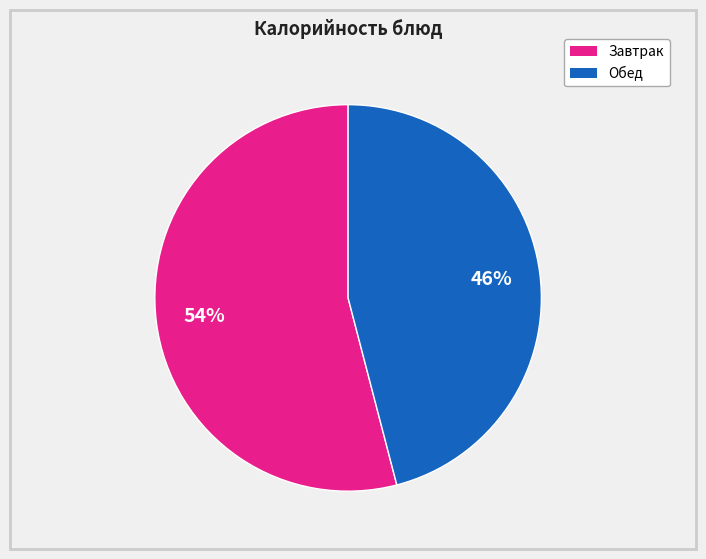

To the nearest percent, what is the difference between the largest and smallest slice percentages?

8%